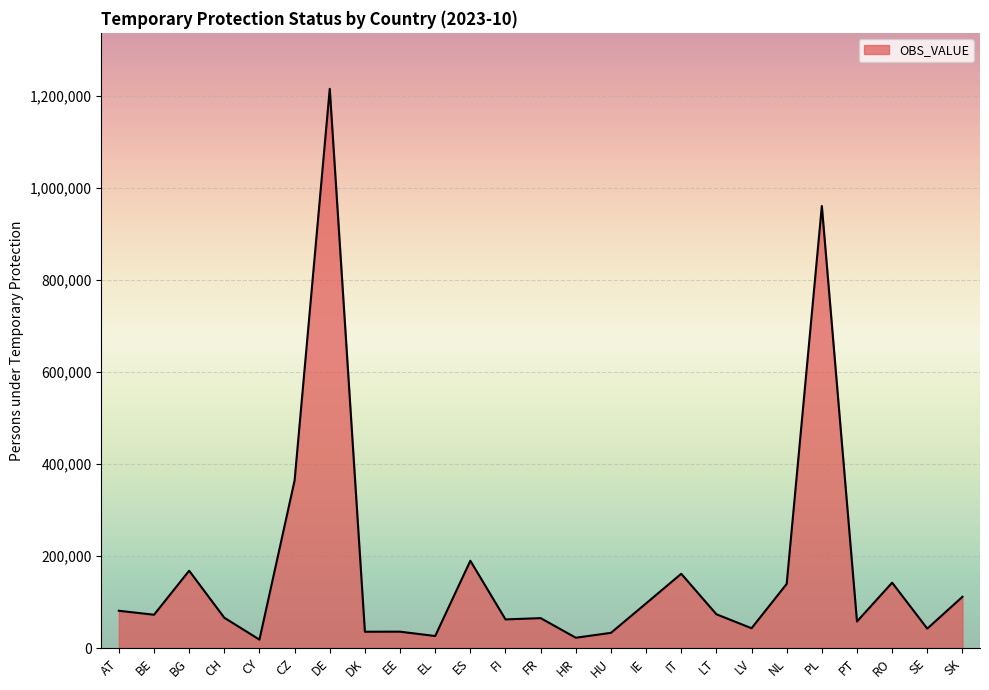

Which label corresponds to the largest value in the chart?

DE